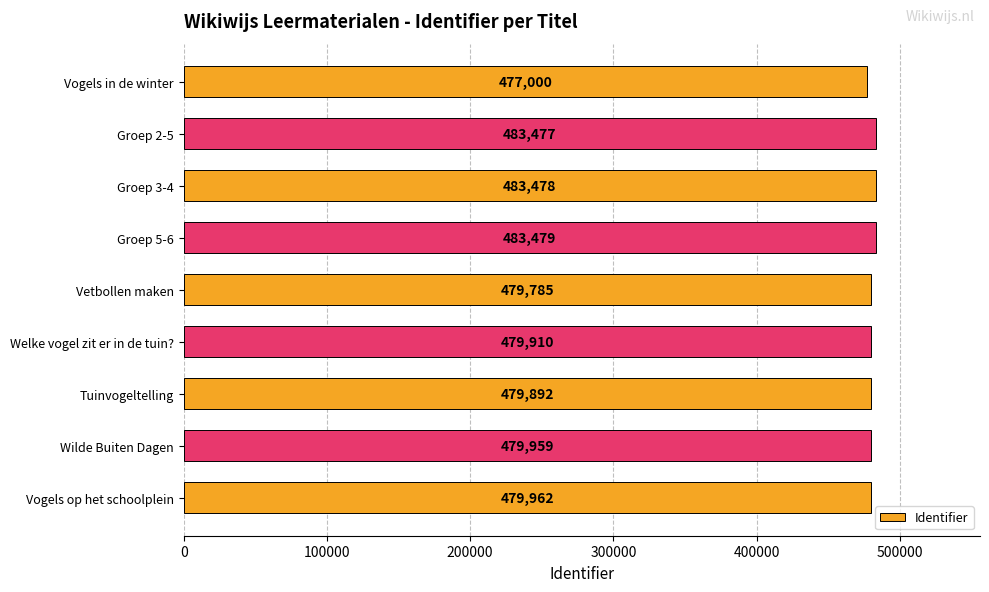

What is the value of the 1st bar from the top?

477000